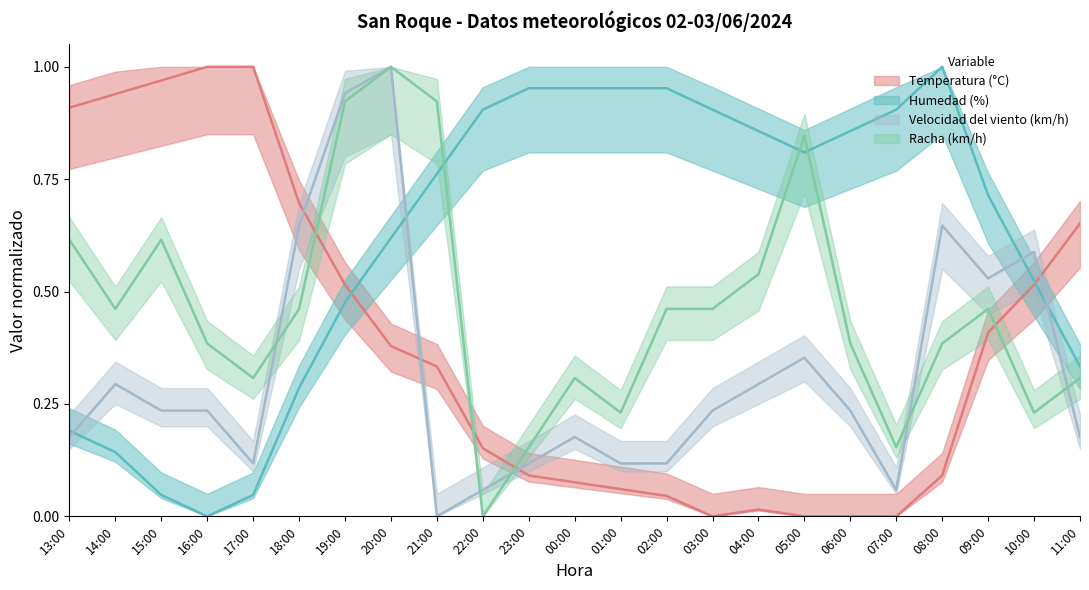

What is the label of the 22nd point from the left?

10:00